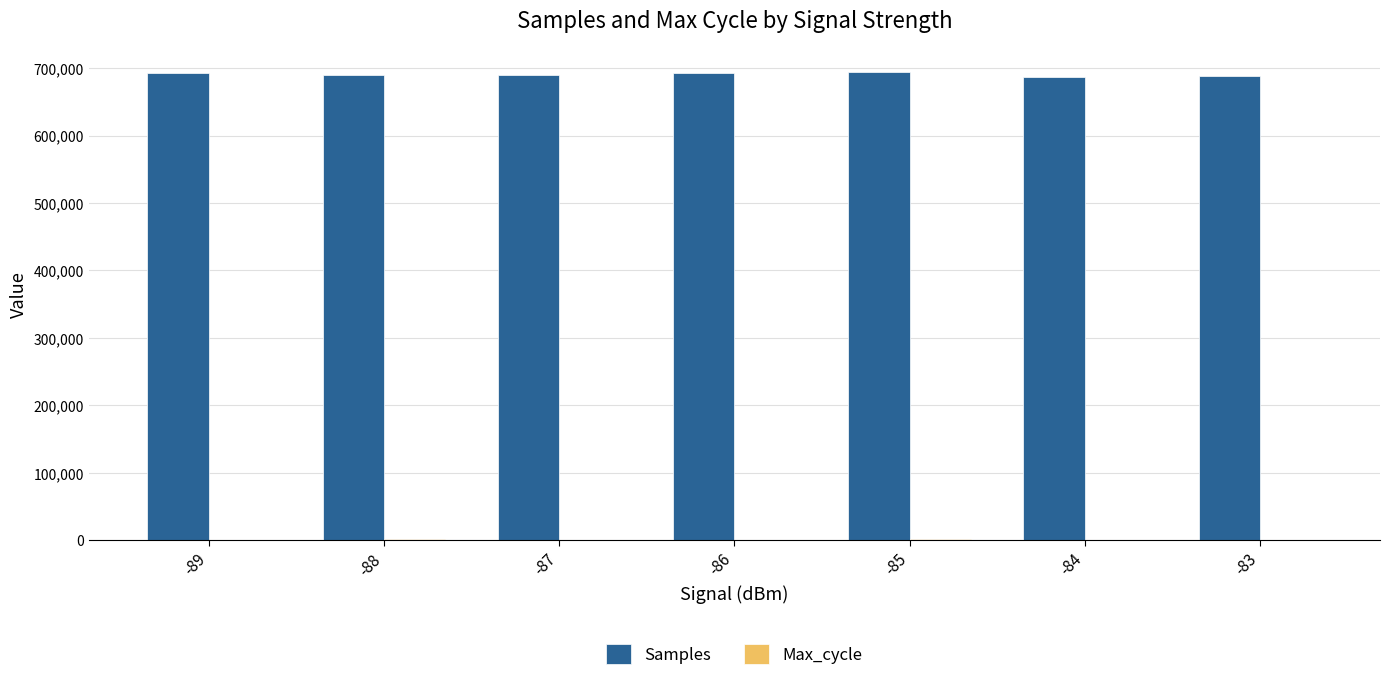

The value of Samples at -83 is 363827. True or false?

False